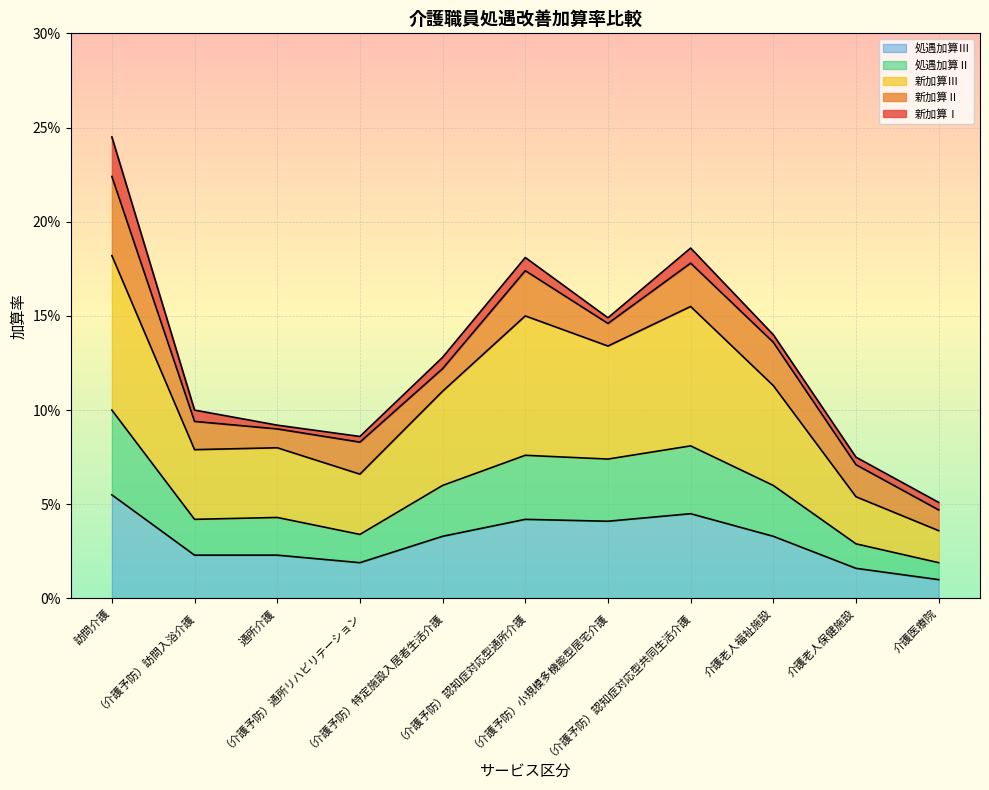

What is the label of the 4th point from the right?

（介護予防）認知症対応型共同生活介護